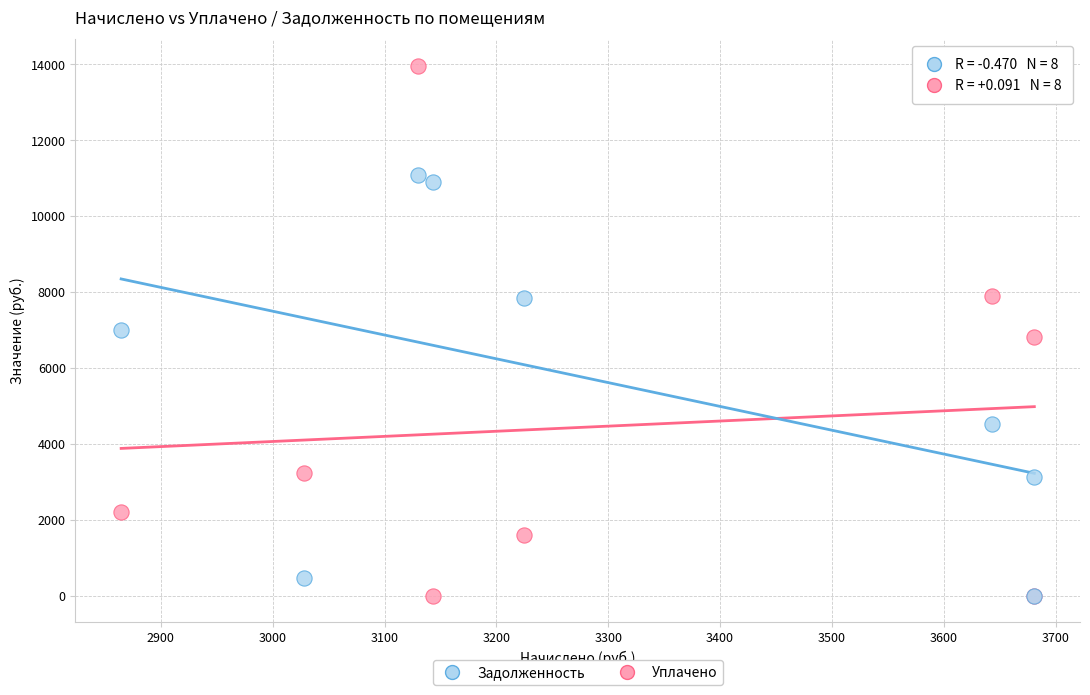

In the Задолженность series, what Y value is closest to 5545?

4509.3